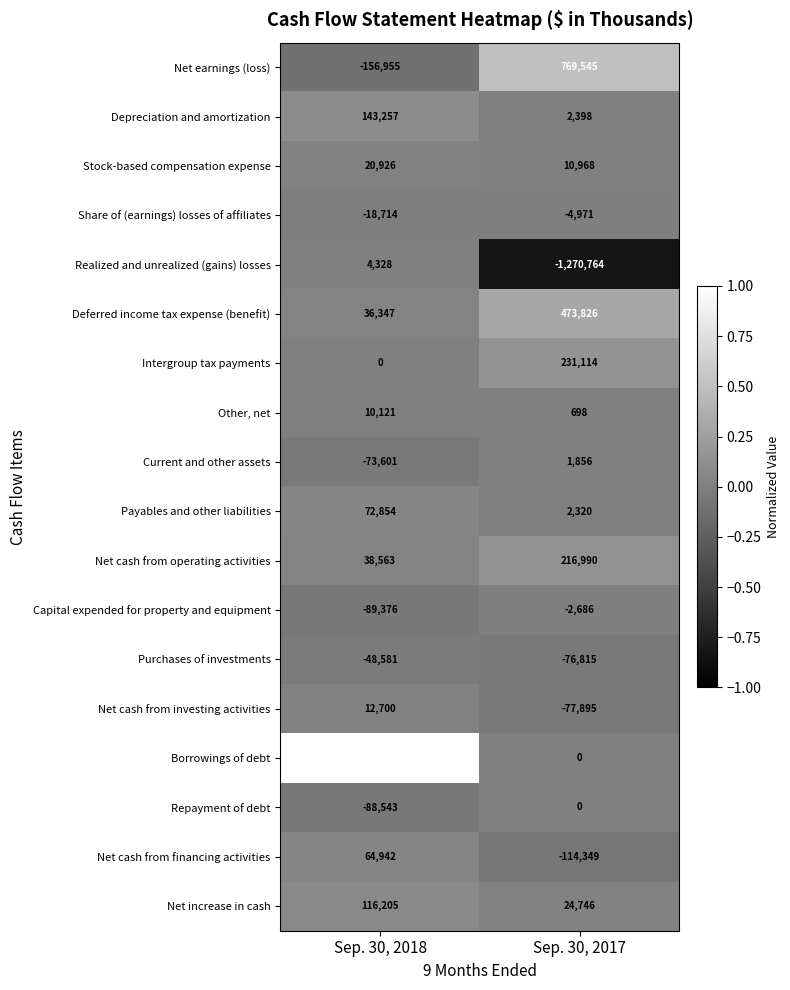

What is the difference between the highest and lowest values at Sep. 30, 2018?

1684205